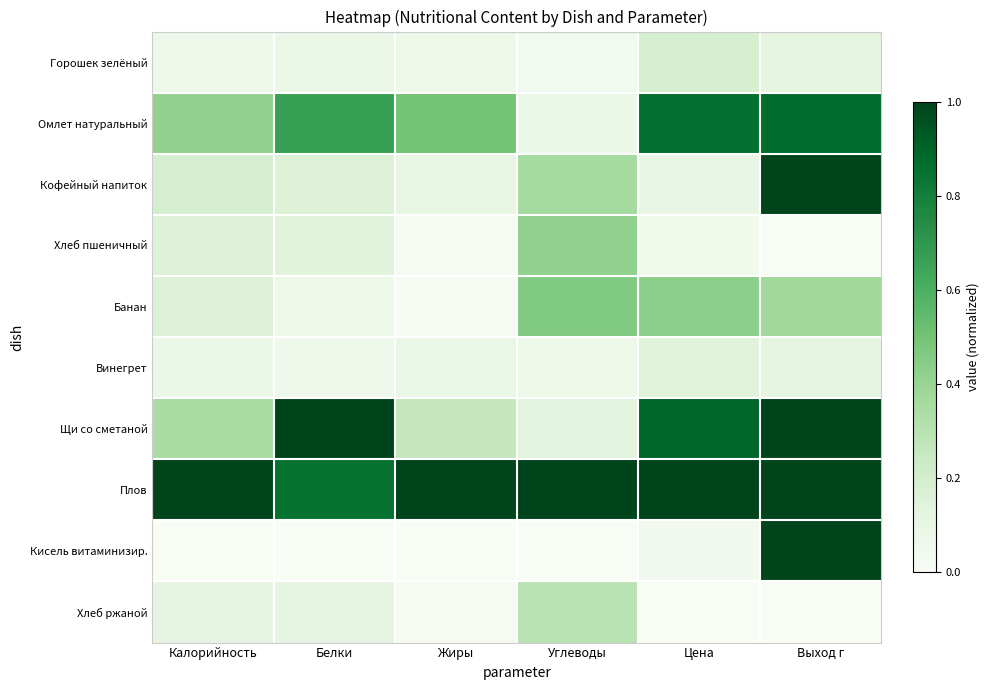

Reading left to right, transcribe all the data shown in this chart.

Горошек зелёный: Калорийность=0.1	Белки=0.1	Жиры=0.1	Углеводы=0.0	Цена=0.2	Выход г=0.1
Омлет натуральный: Калорийность=0.4	Белки=0.7	Жиры=0.5	Углеводы=0.1	Цена=0.9	Выход г=0.9
Кофейный напиток: Калорийность=0.2	Белки=0.2	Жиры=0.1	Углеводы=0.4	Цена=0.1	Выход г=1.0
Хлеб пшеничный: Калорийность=0.2	Белки=0.1	Жиры=0.0	Углеводы=0.4	Цена=0.1	Выход г=0.0
Банан: Калорийность=0.2	Белки=0.1	Жиры=0.0	Углеводы=0.5	Цена=0.4	Выход г=0.4
Винегрет: Калорийность=0.1	Белки=0.1	Жиры=0.1	Углеводы=0.1	Цена=0.1	Выход г=0.1
Щи со сметаной: Калорийность=0.3	Белки=1.0	Жиры=0.3	Углеводы=0.1	Цена=0.9	Выход г=1.0
Плов: Калорийность=1.0	Белки=0.8	Жиры=1.0	Углеводы=1.0	Цена=1.0	Выход г=1.0
Кисель витаминизир.: Калорийность=0.0	Белки=0.0	Жиры=0.0	Углеводы=0.0	Цена=0.0	Выход г=1.0
Хлеб ржаной: Калорийность=0.1	Белки=0.1	Жиры=0.0	Углеводы=0.3	Цена=0.0	Выход г=0.0